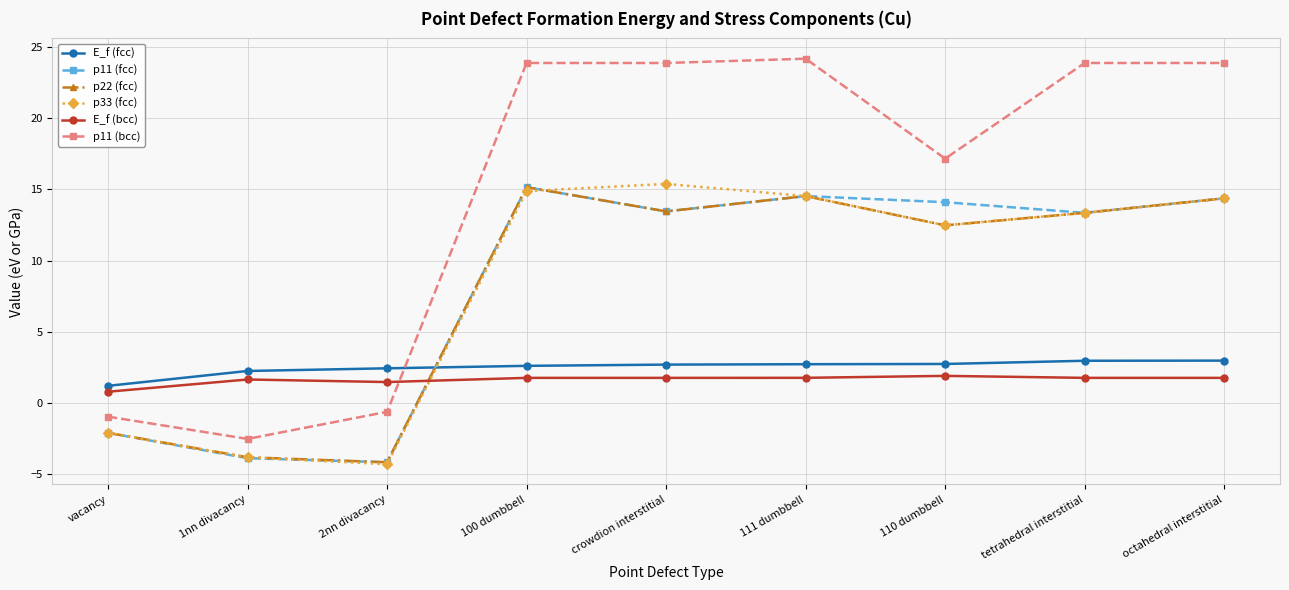

What is the difference between the highest and lowest values at 100 dumbbell?

22.1